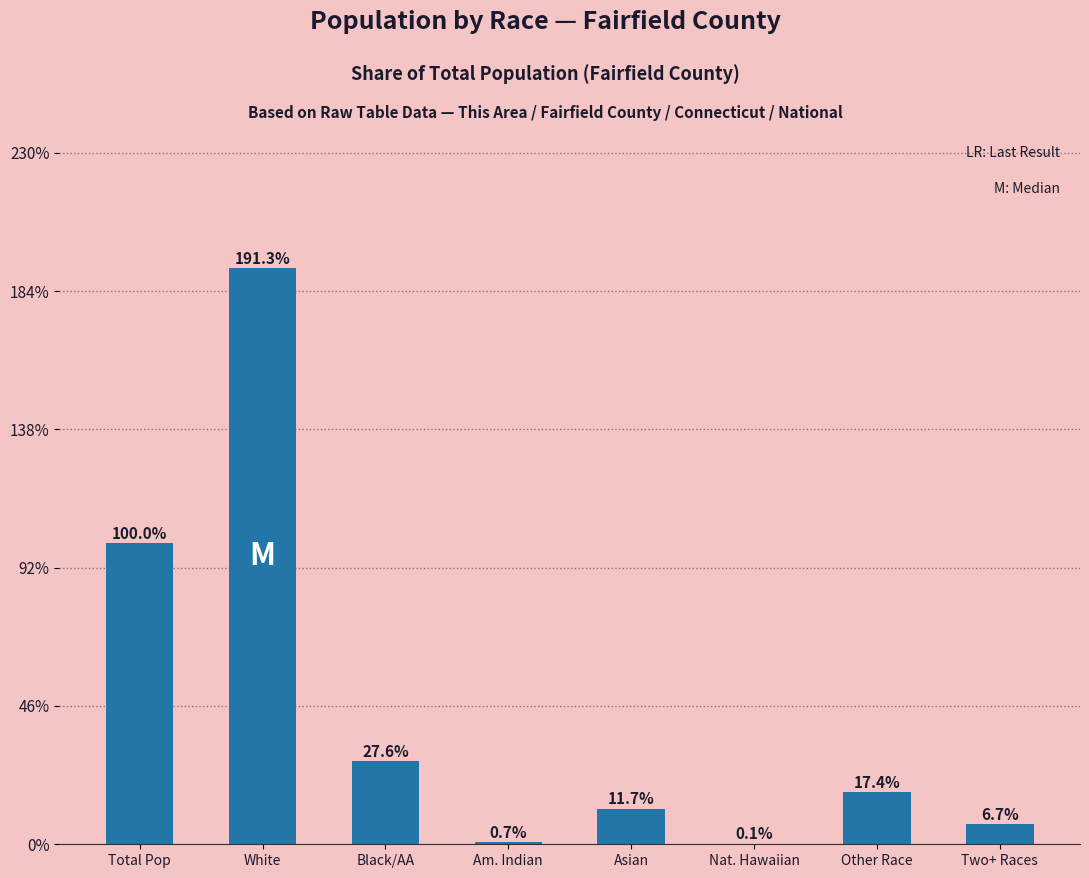

What is the change in value from Nat. Hawaiian to Other Race?

+17.2